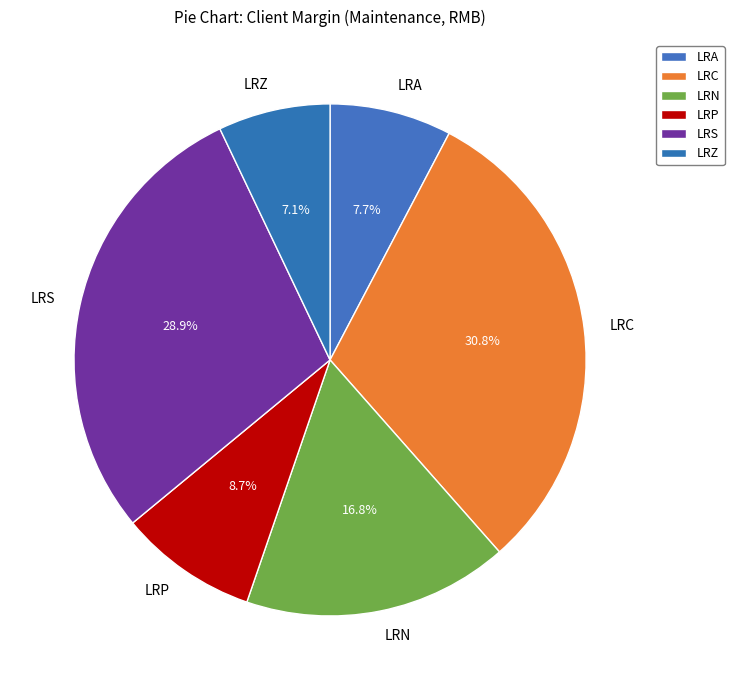

To the nearest percent, what is the average slice percentage?

17%